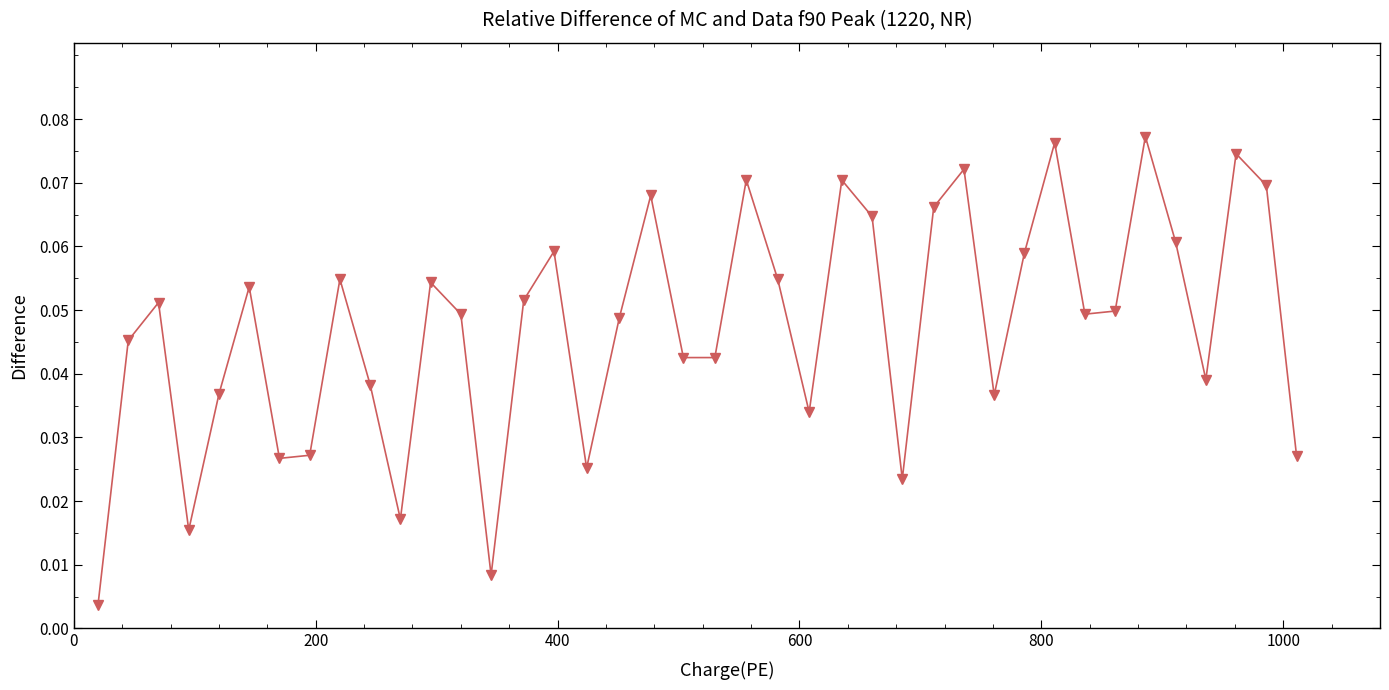

True or false: the data has more than 2 interior local peaks.

True